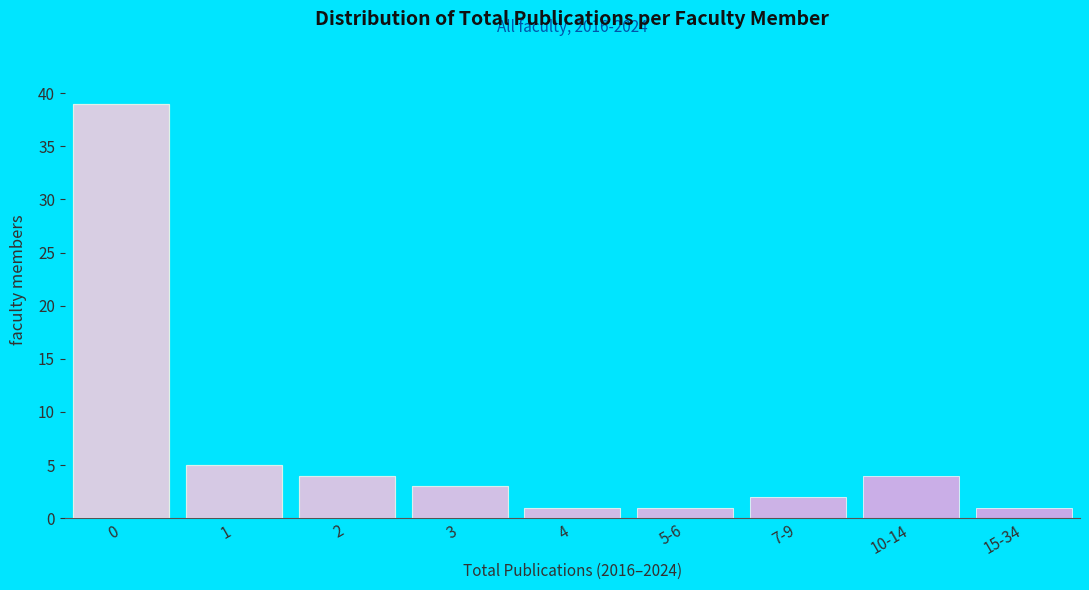

Reading right to left, transcribe all the data shown in this chart.

1	4	2	1	1	3	4	5	39